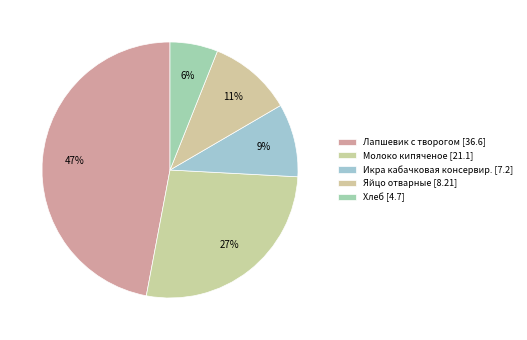

Count the number of slices in the pie.

5